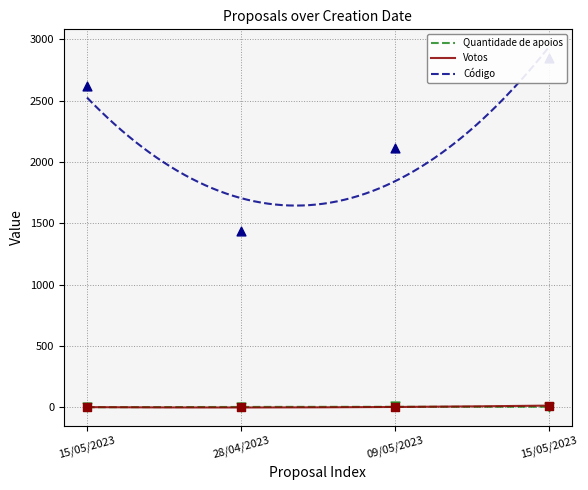

Which series has the largest total across all categories?

Código